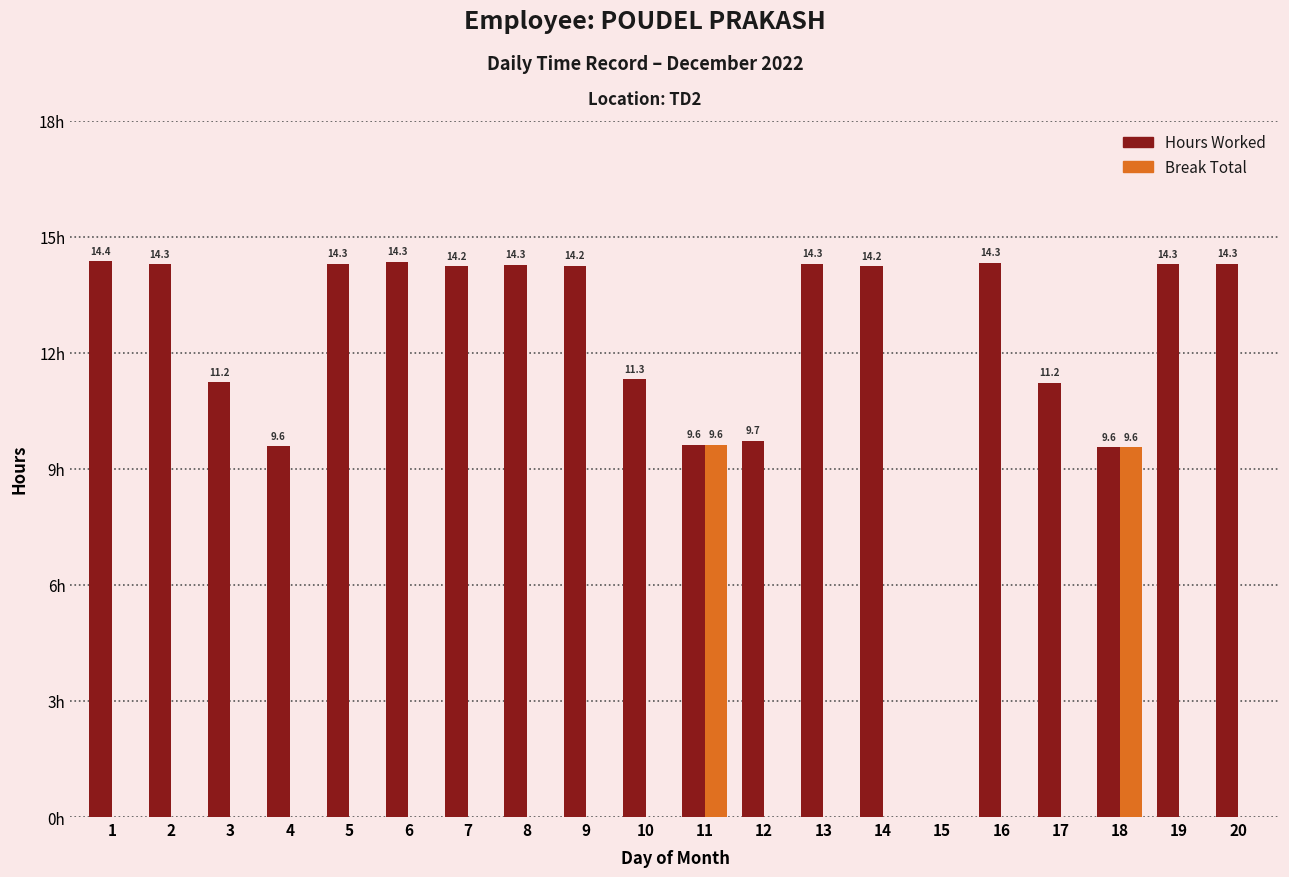

Between 16 and 17, which series saw the biggest shift?

Hours Worked